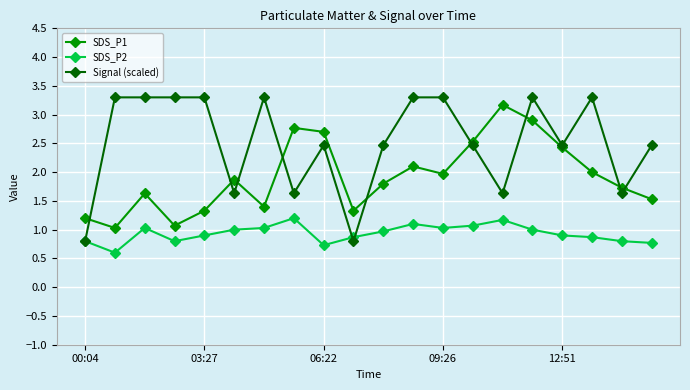

Which series has the largest range (max minus min)?

Signal (scaled)